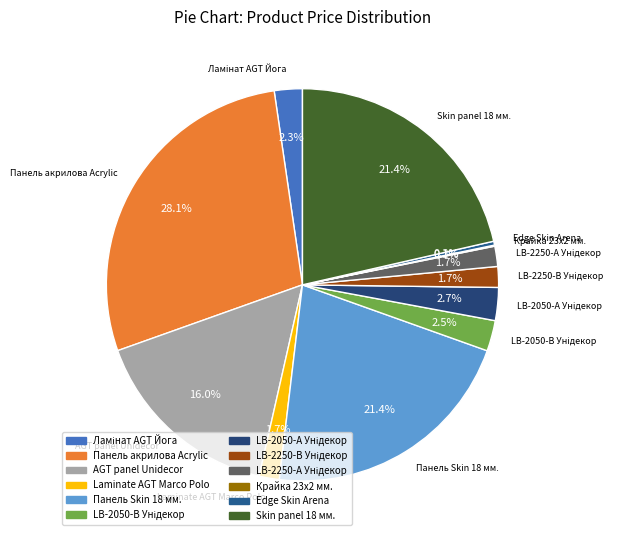

How many slices are in this pie chart?

12